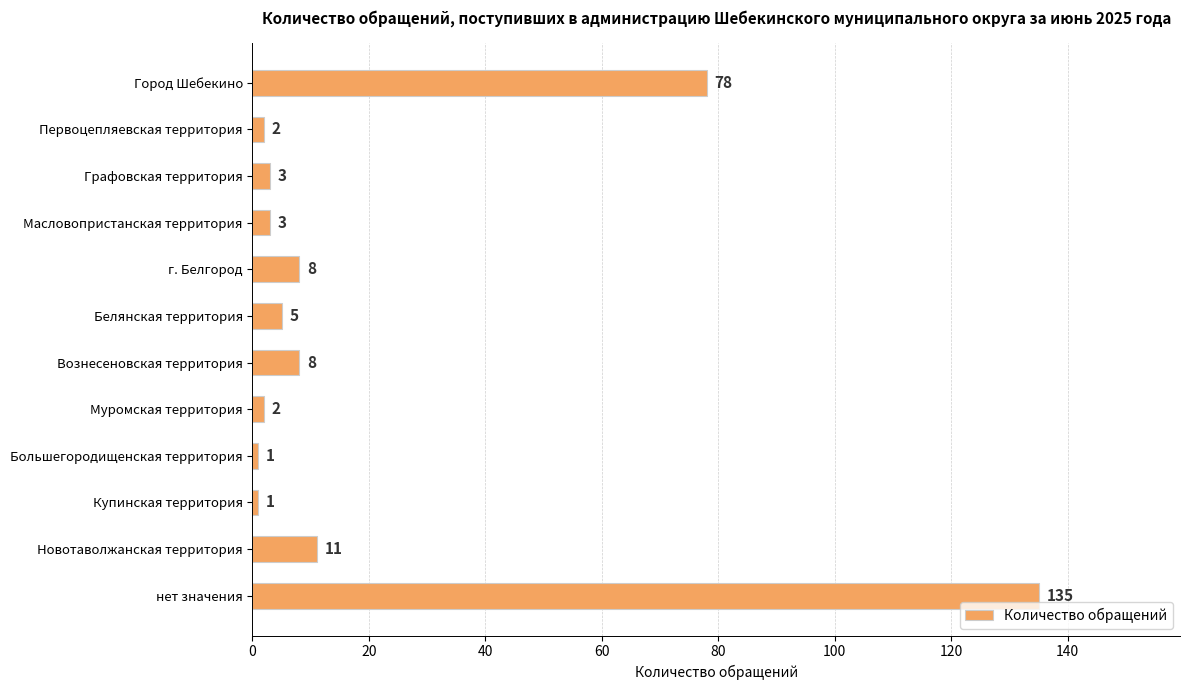

The value at нет значения is 135. True or false?

True